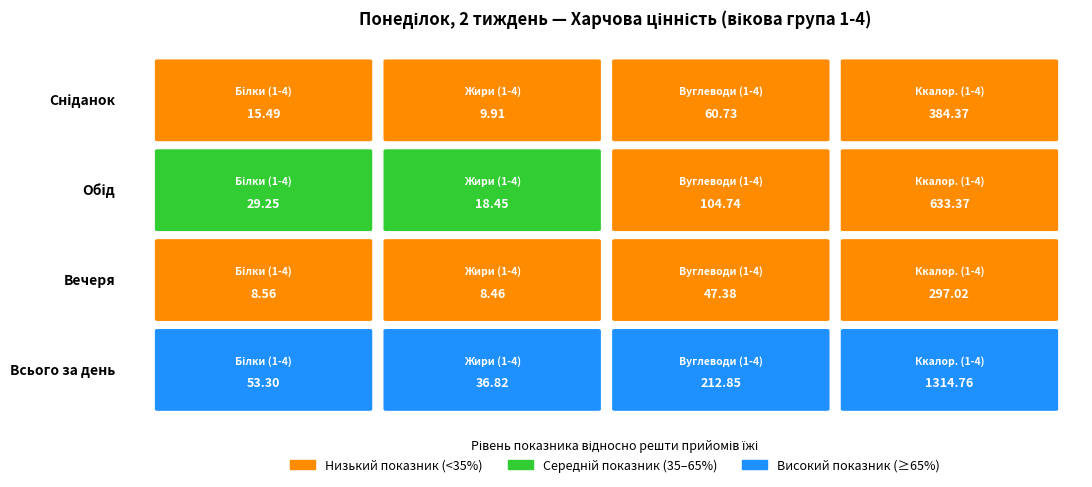

At which category does the chart reach its minimum across all series?

Жири (1-4)